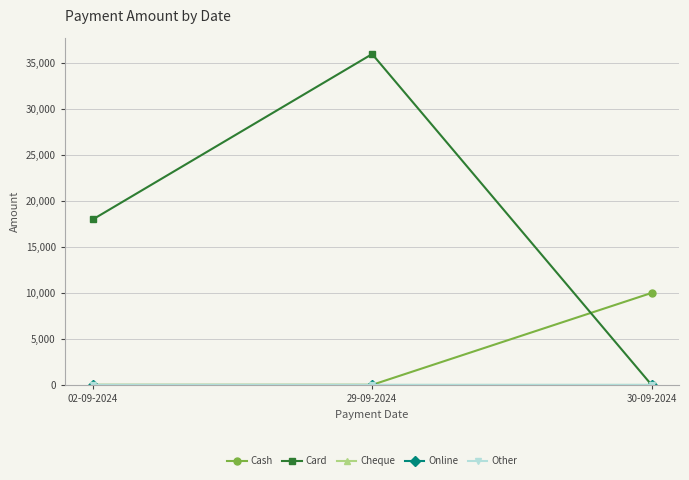

What is the maximum value shown in the chart?

36000